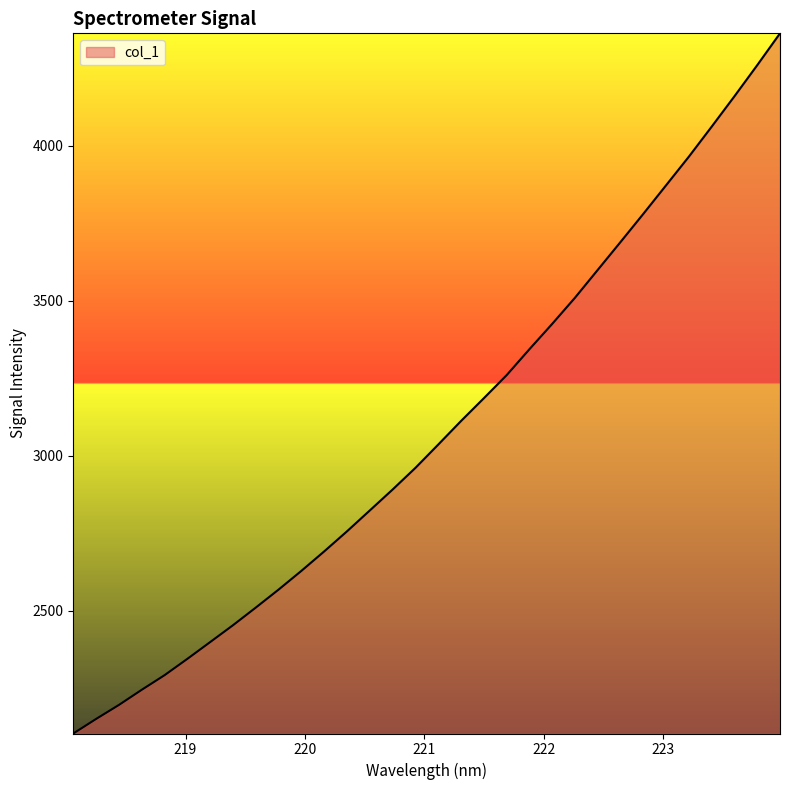

Count the number of data series in this chart.

1